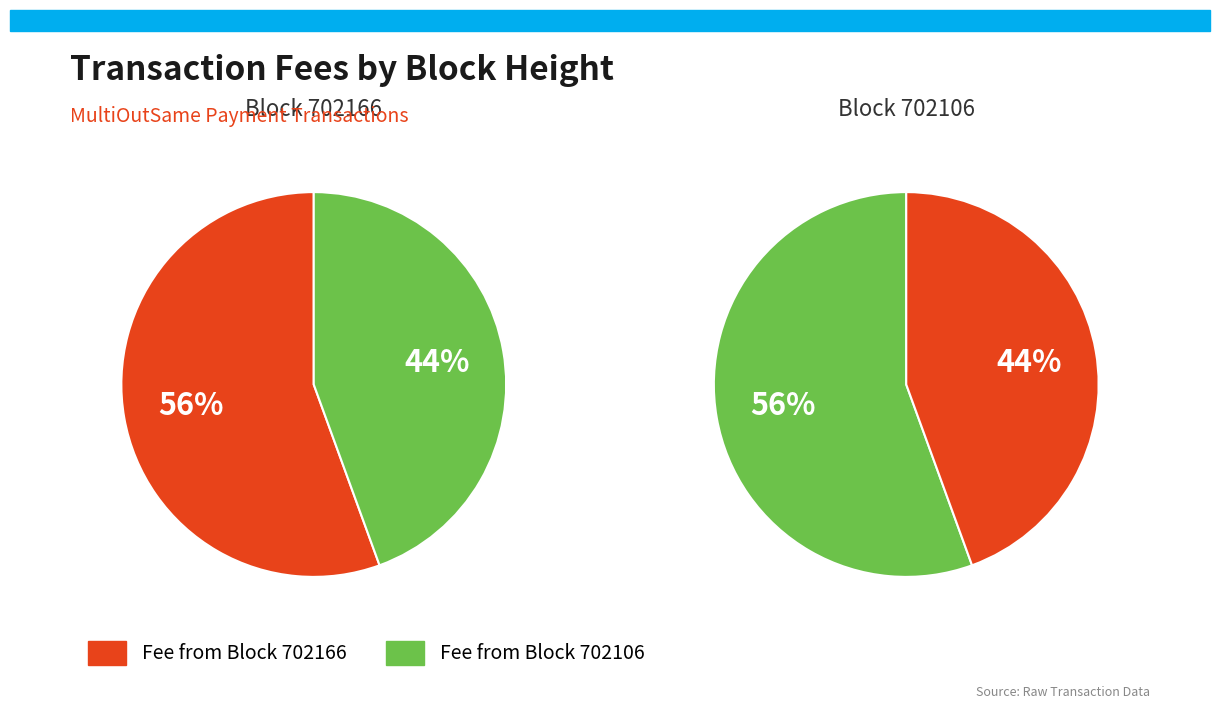

Count the number of slices in the pie.

2